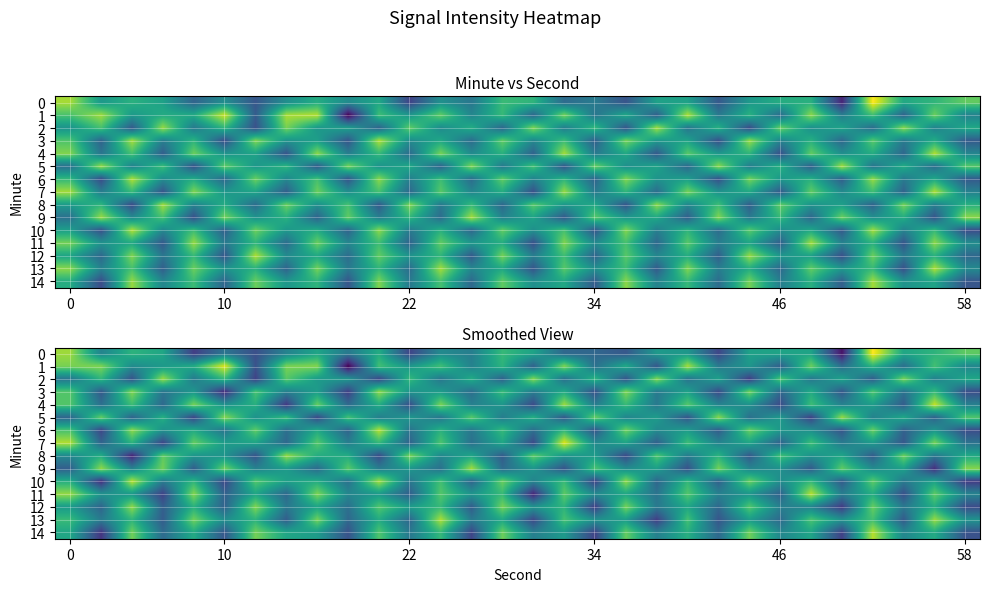

What is the difference between the maximum and second lowest values in the 10 series?

4.1